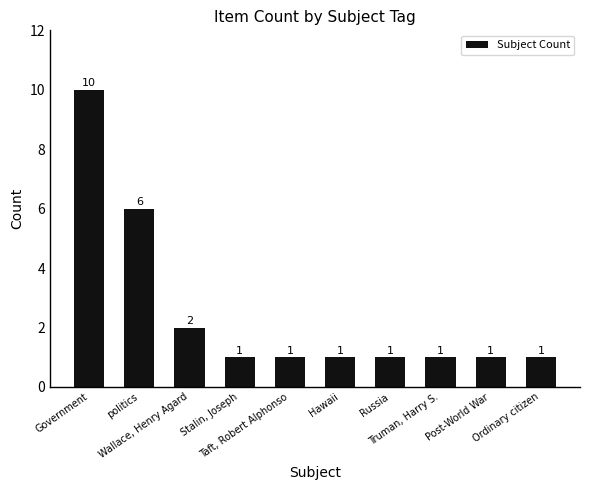

Reading left to right, transcribe all the data shown in this chart.

10	6	2	1	1	1	1	1	1	1